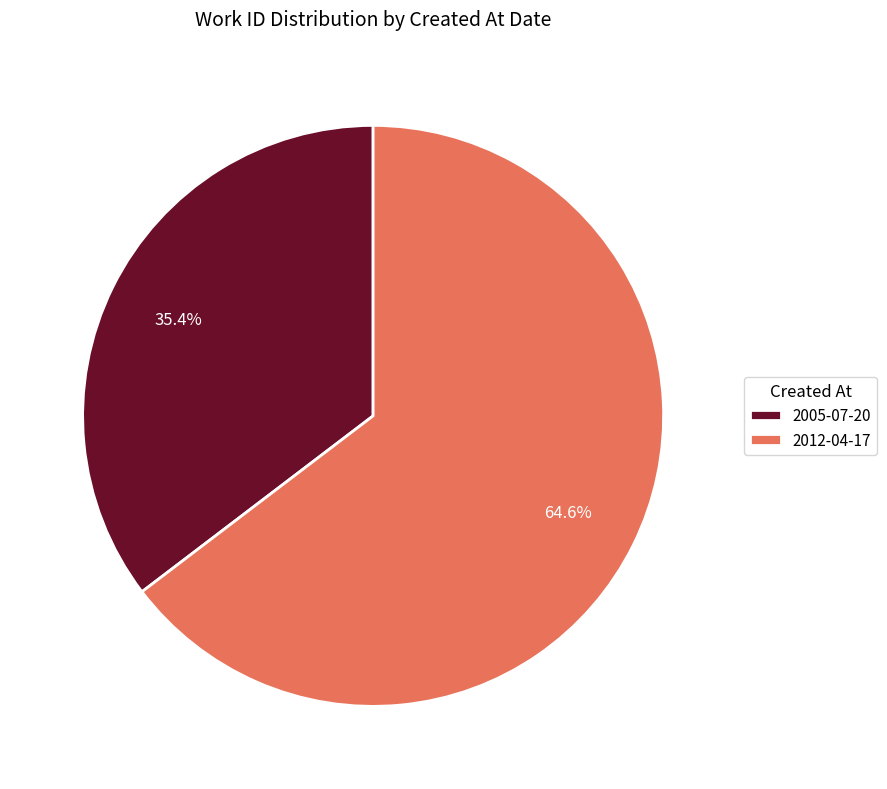

Count the number of slices in the pie.

2